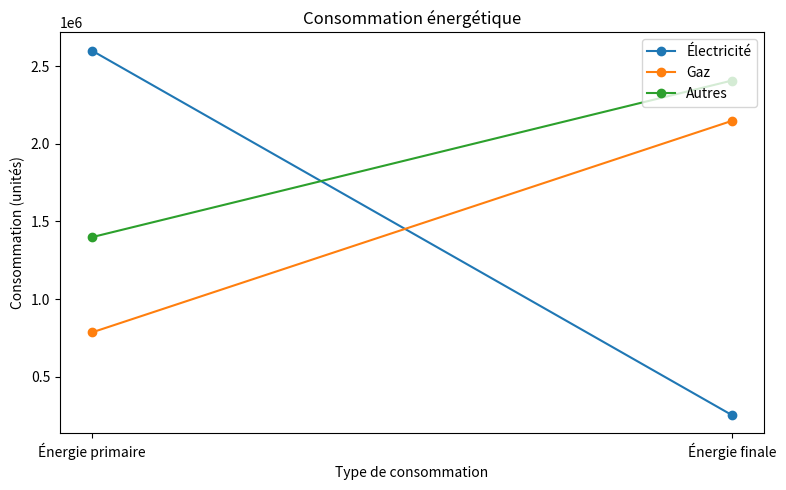

What is the average value of the Autres series?

1903126